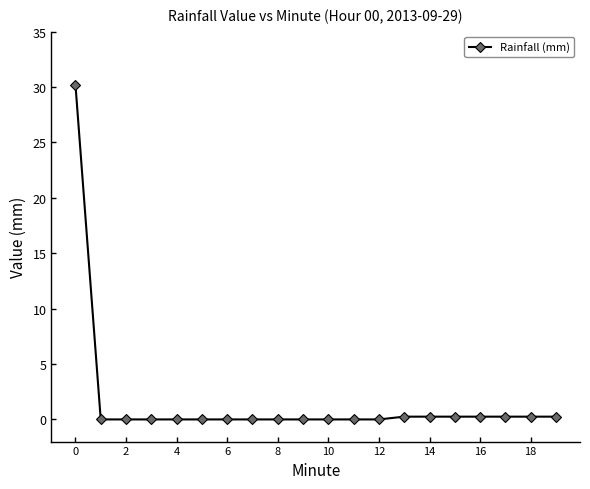

What is the average value?

1.6